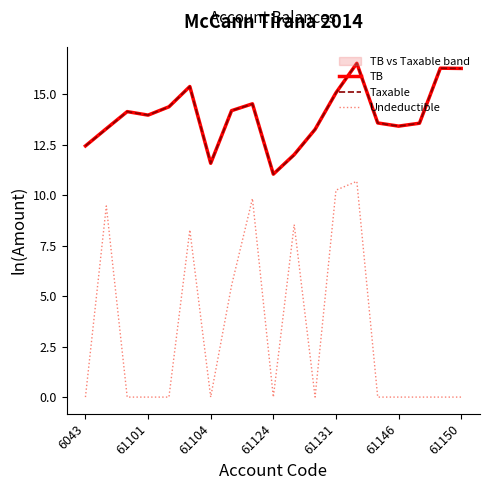

True or false: Undeductible has a value of 0.0 at 61101.

True